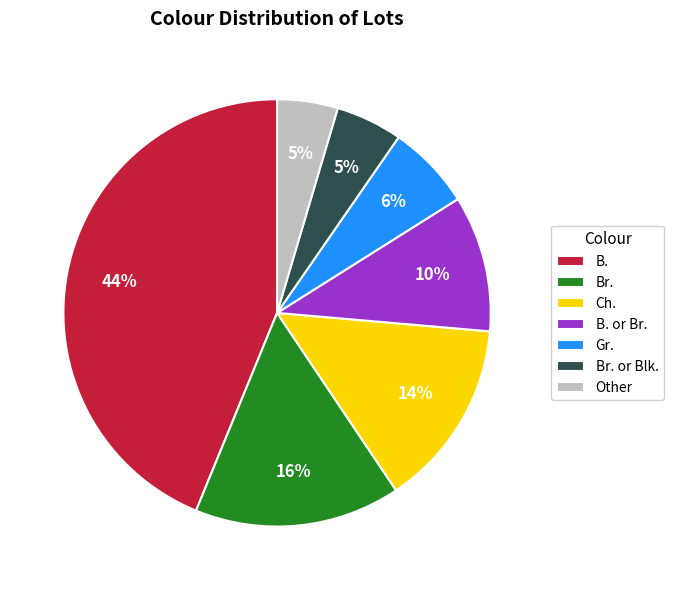

The Gr. slice represents 6% of the pie. True or false?

True